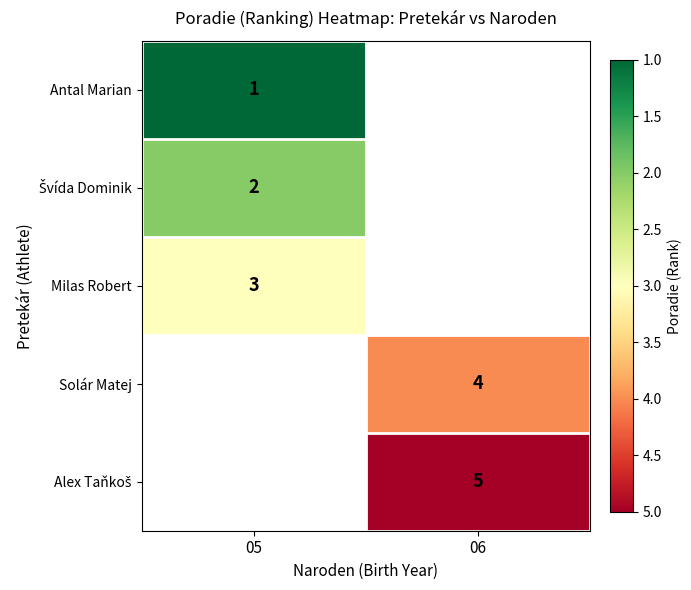

Is it true that Solár Matej equals 4 at 06?

True